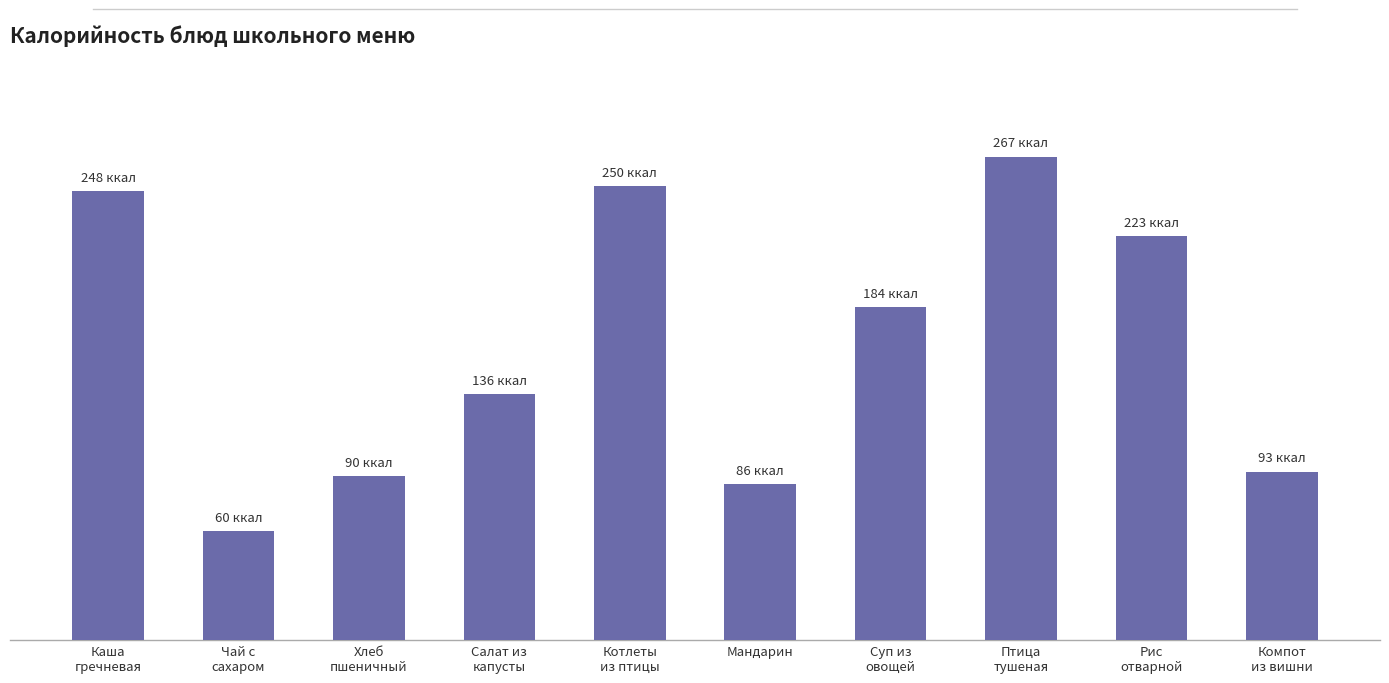

At which category does the chart reach its peak across all series?

Птица
тушеная